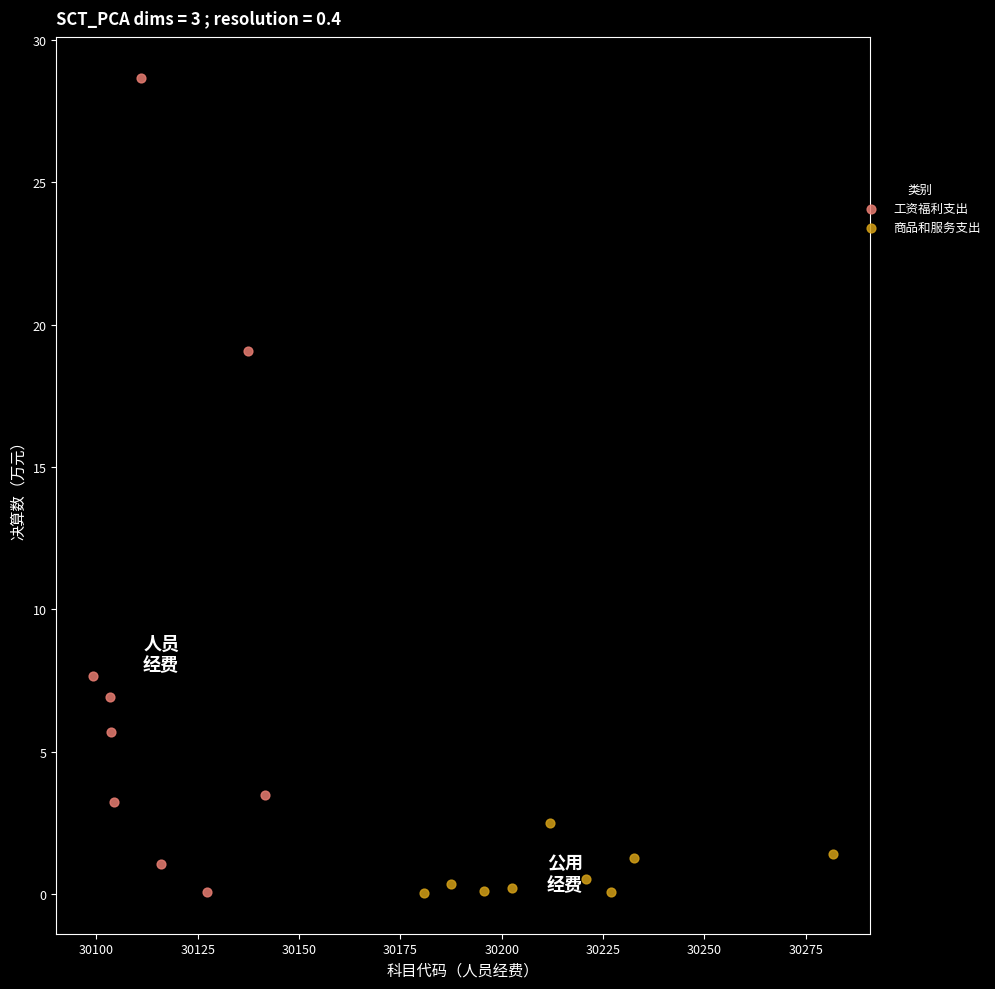

Which series has the widest spread of Y values?

工资福利支出